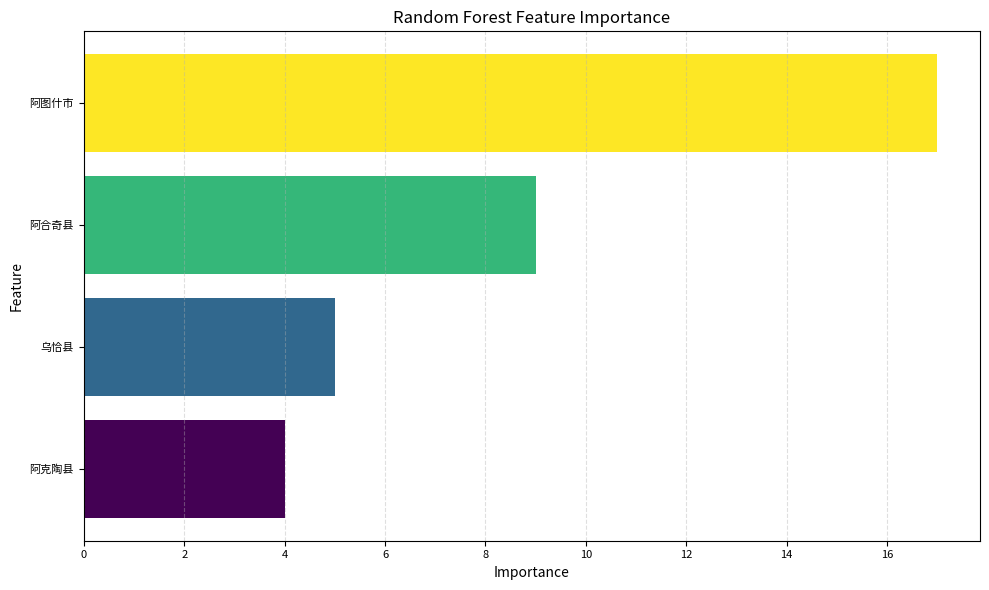

What is the sum of all values?

35